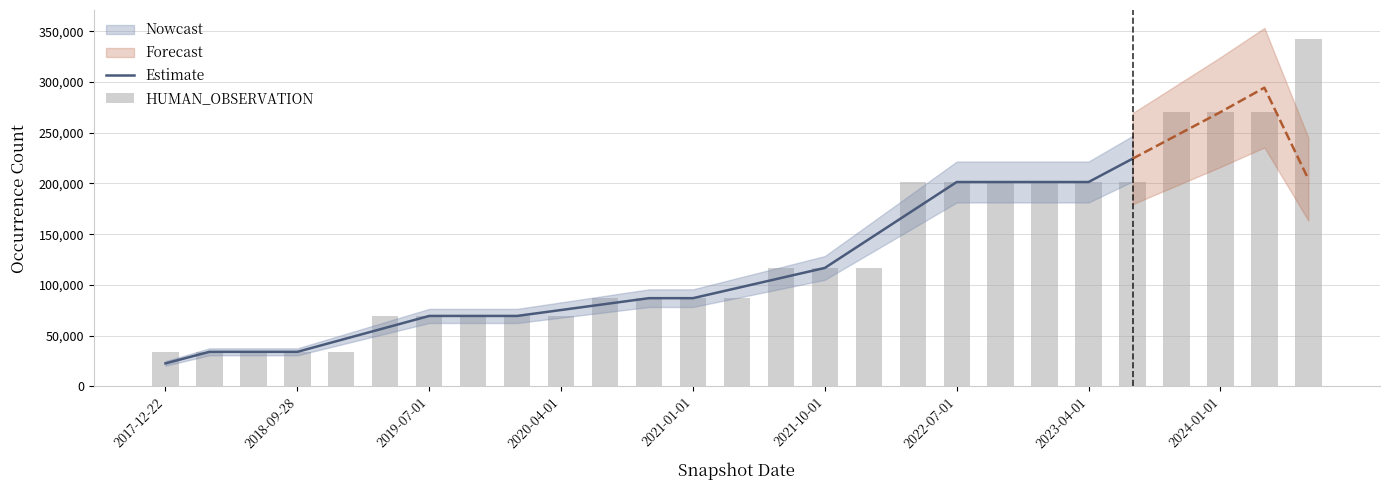

How many values exceed 87007?

13